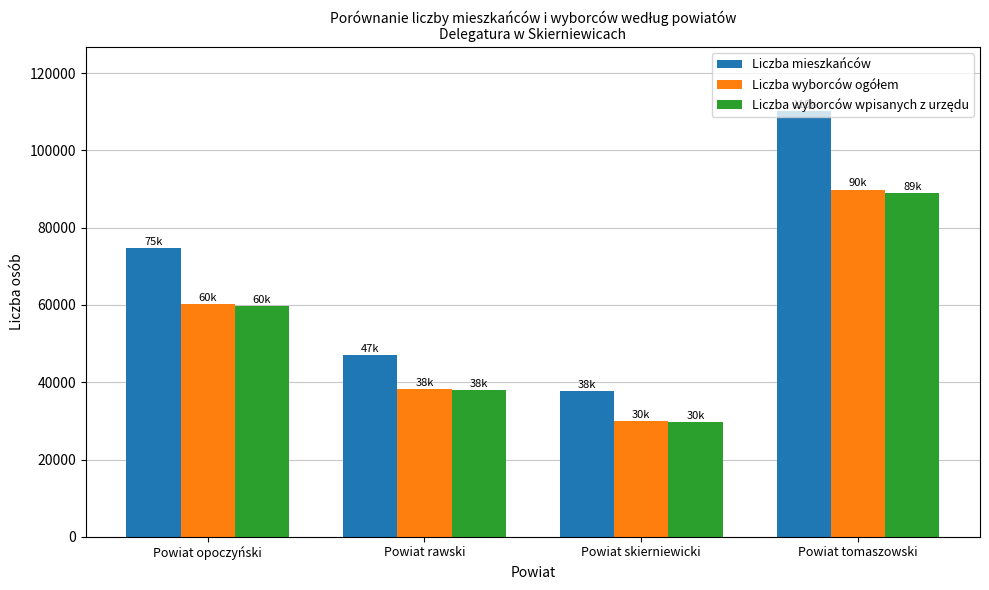

How many values in the Liczba mieszkańców series are below 74819?

2